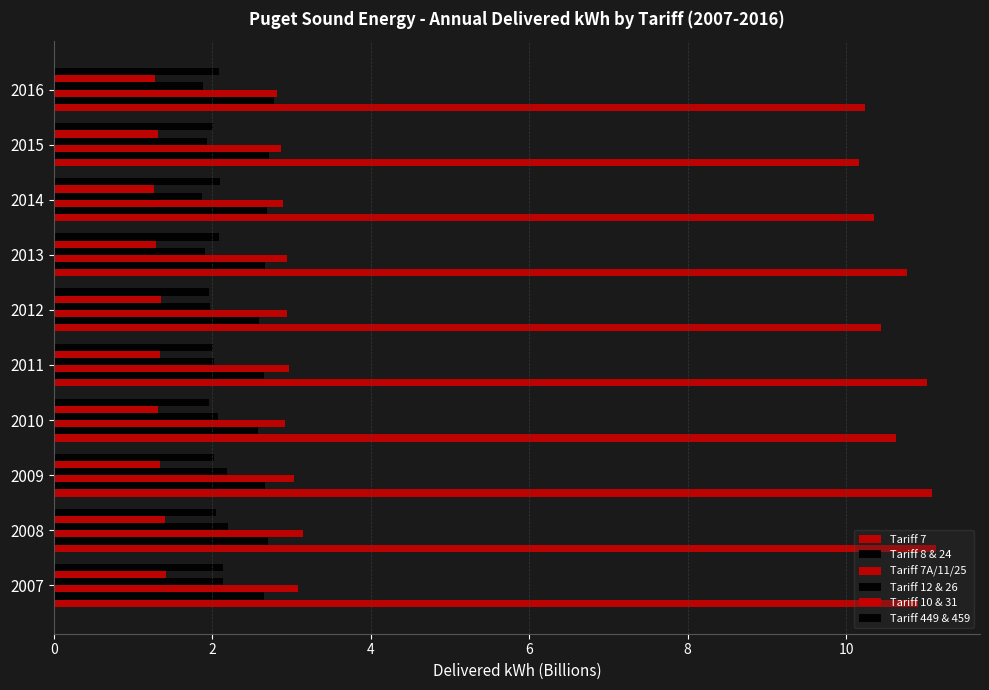

Reading right to left, what are all the values shown in this chart?

Tariff 7: 10.2	10.2	10.3	10.8	10.4	11.0	10.6	11.1	11.1	10.9
Tariff 8 & 24: 2.8	2.7	2.7	2.7	2.6	2.7	2.6	2.7	2.7	2.7
Tariff 7A/11/25: 2.8	2.9	2.9	2.9	2.9	3.0	2.9	3.0	3.1	3.1
Tariff 12 & 26: 1.9	1.9	1.9	1.9	2.0	2.0	2.1	2.2	2.2	2.1
Tariff 10 & 31: 1.3	1.3	1.3	1.3	1.4	1.3	1.3	1.3	1.4	1.4
Tariff 449 & 459: 2.1	2.0	2.1	2.1	2.0	2.0	2.0	2.0	2.1	2.1